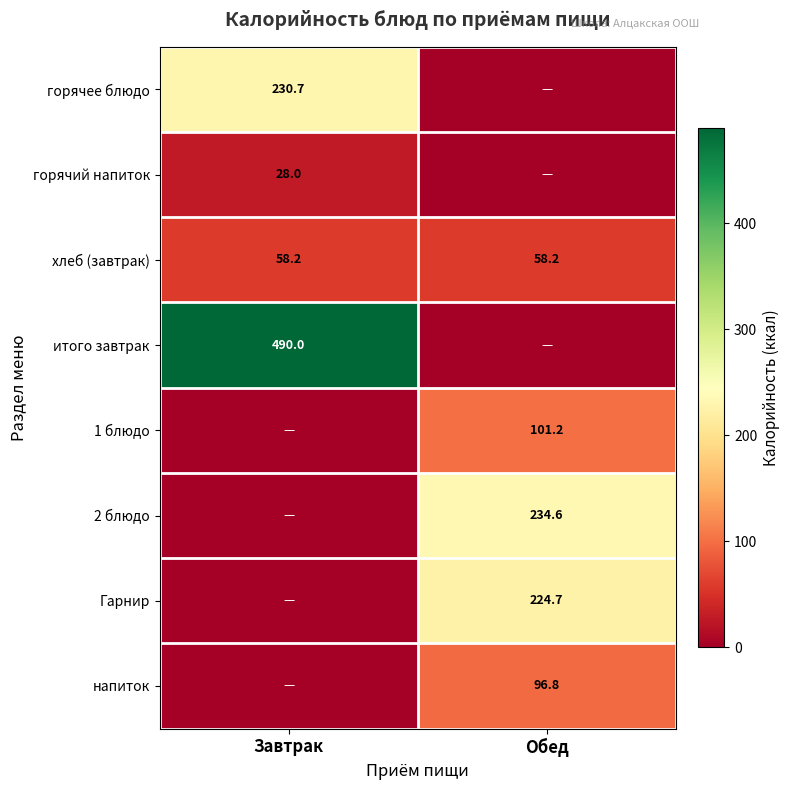

True or false: горячее блюдо has a value of 376.2 at Завтрак.

False